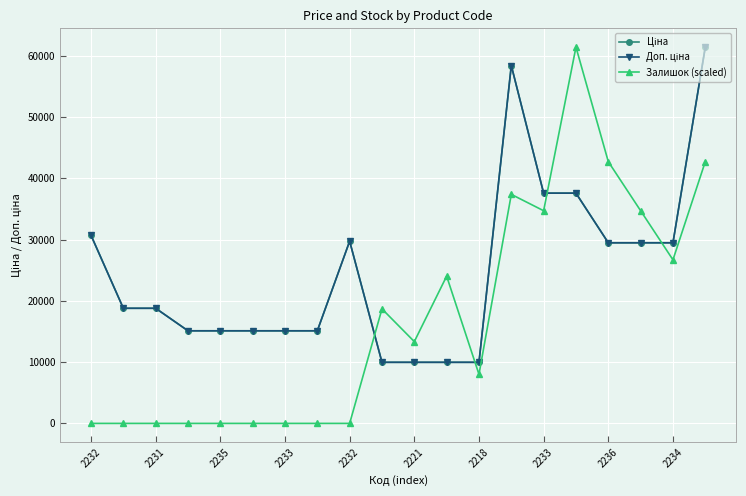

Rank the series by their maximum value, from lowest to highest.

Ціна, Доп. ціна, Залишок (scaled)